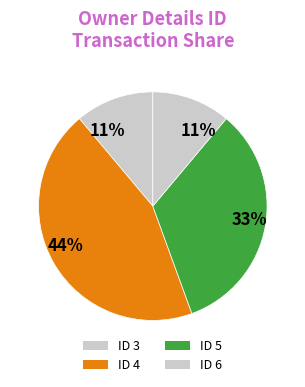

How many slices are in this pie chart?

4